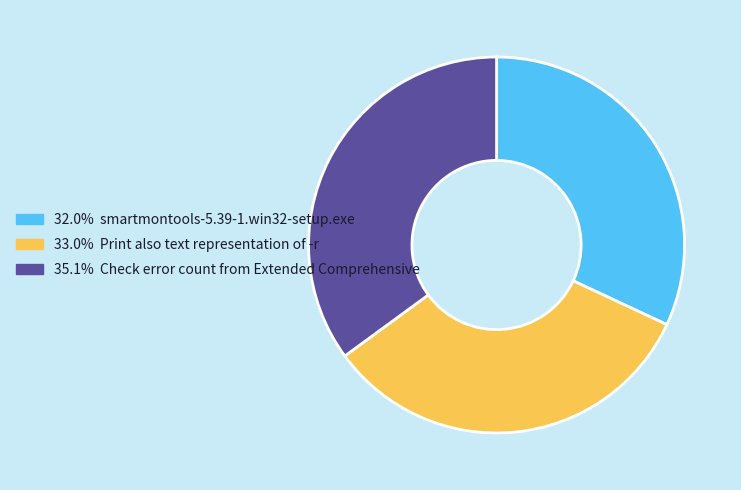

Is there any slice that represents more than half of the pie?

No